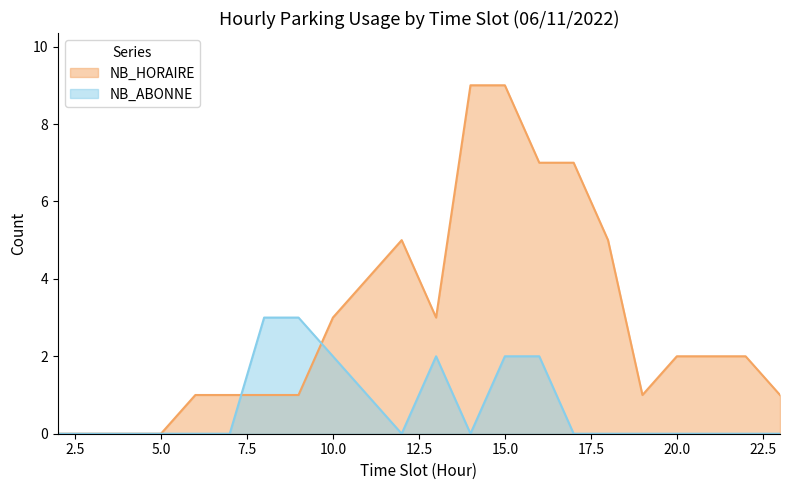

At 6, list the series in order from smallest to largest.

NB_ABONNE, NB_HORAIRE